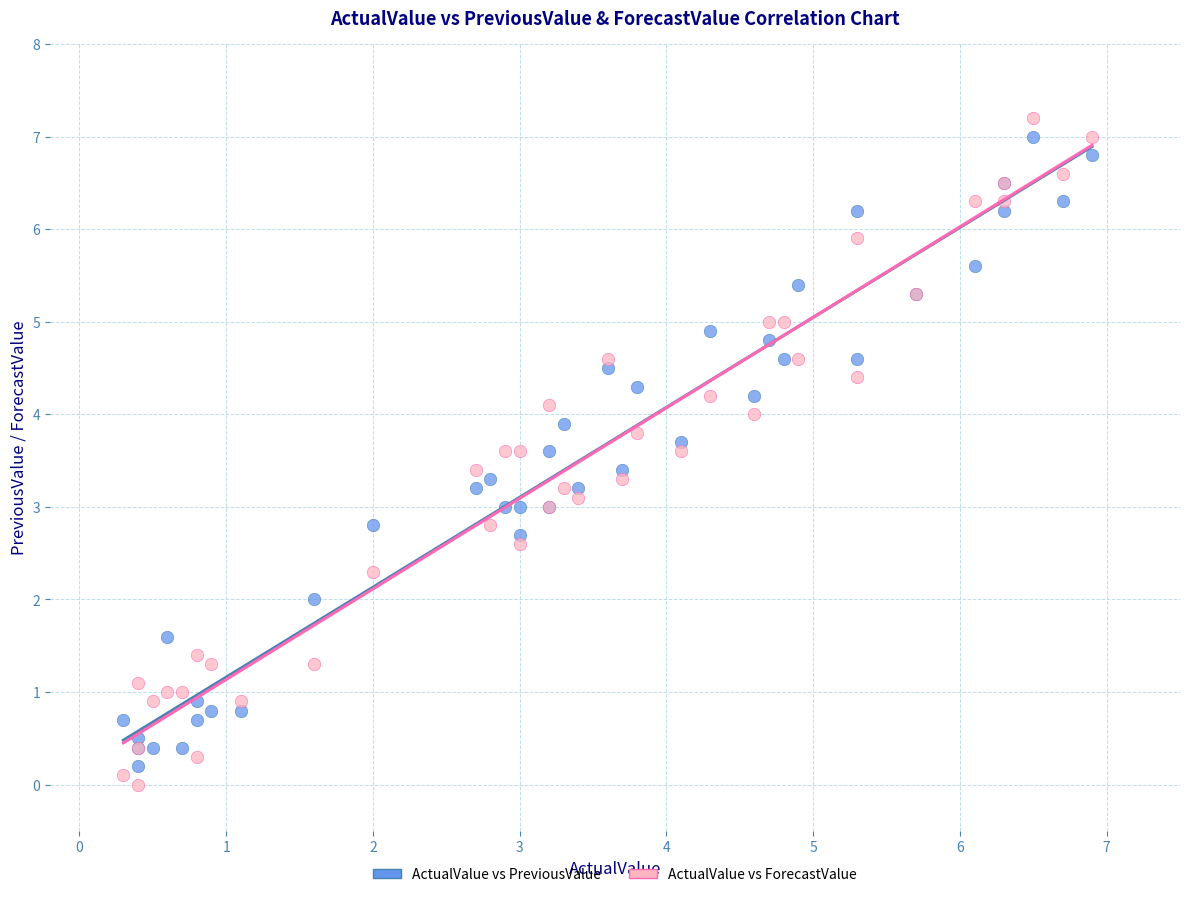

What are all the series names shown in the legend?

ActualValue vs PreviousValue, ActualValue vs ForecastValue